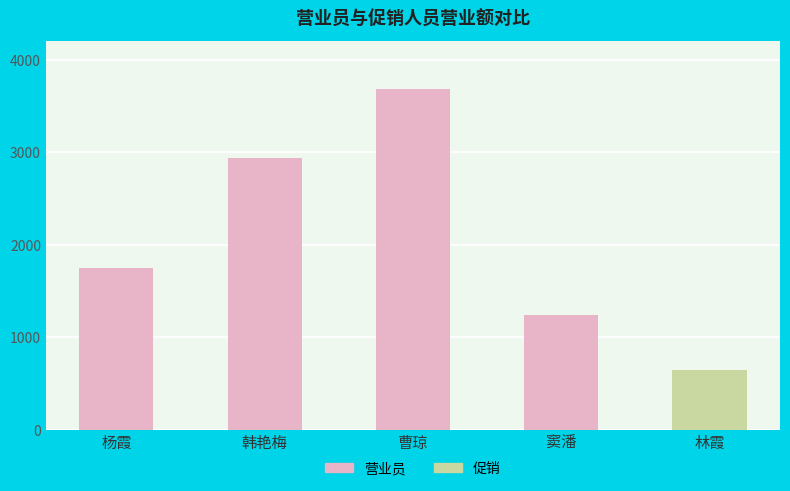

At which category does the chart reach its minimum across all series?

林霞